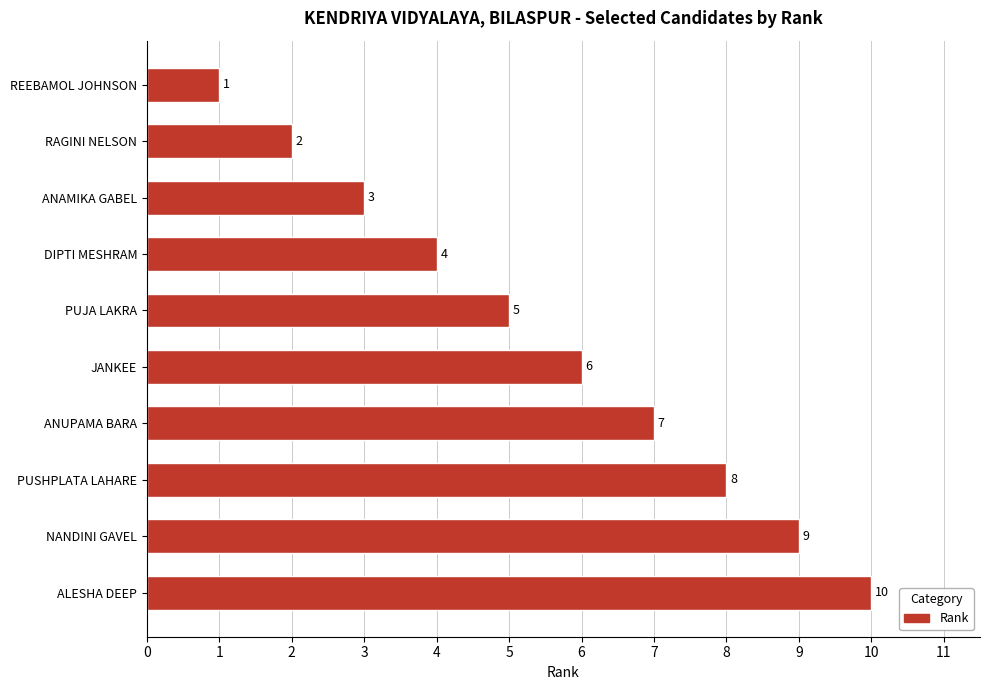

What is the difference between the maximum and minimum values?

9